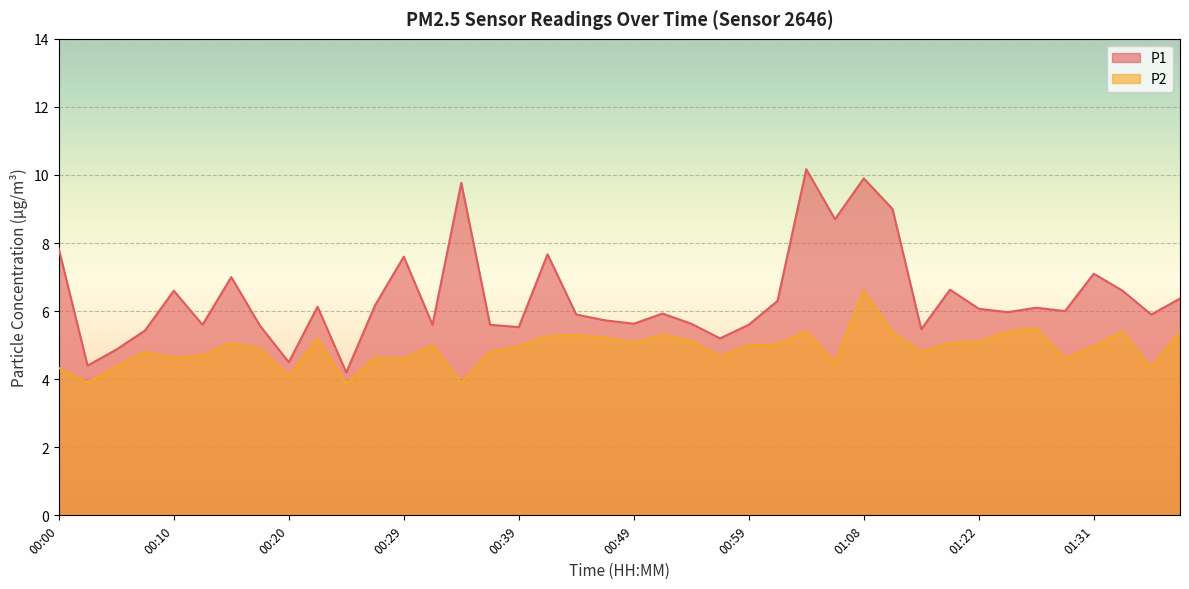

What is the label of the 18th point from the left?

00:42